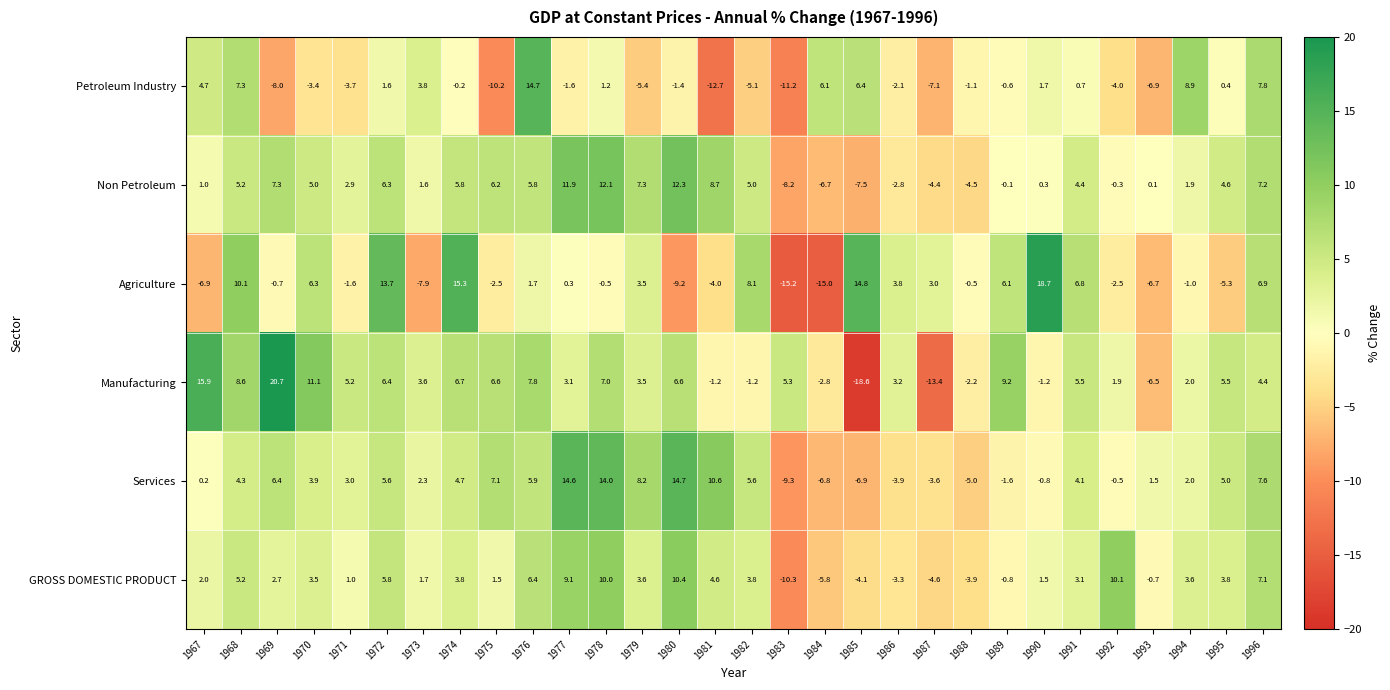

What is the spread (max minus min) of values at 1971?

8.9